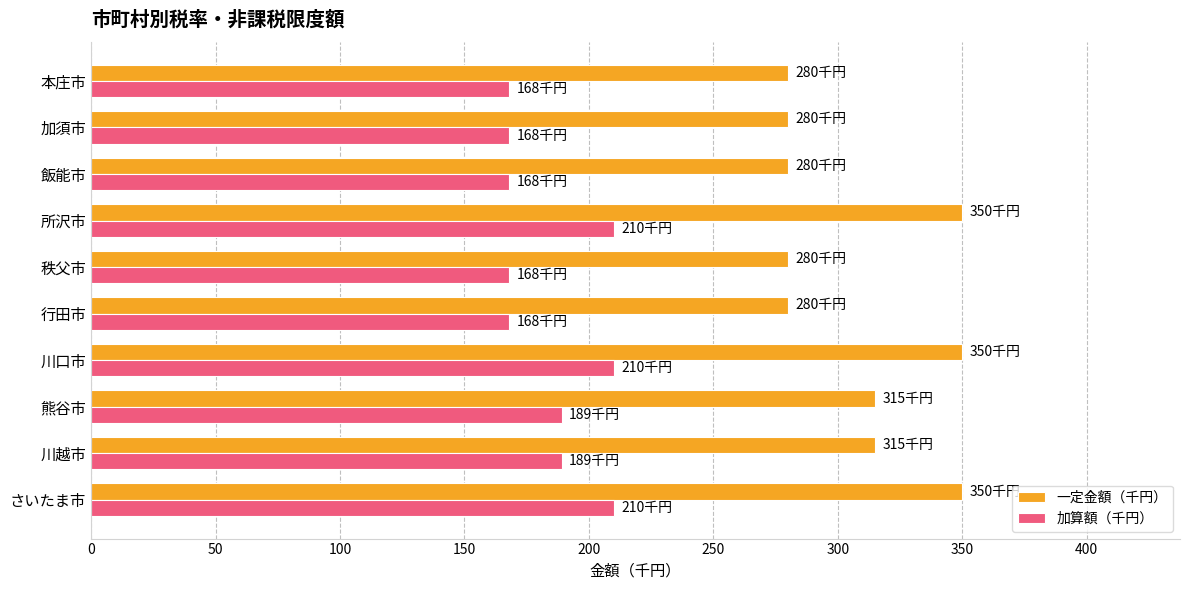

At how many categories does at least one series exceed 222?

10